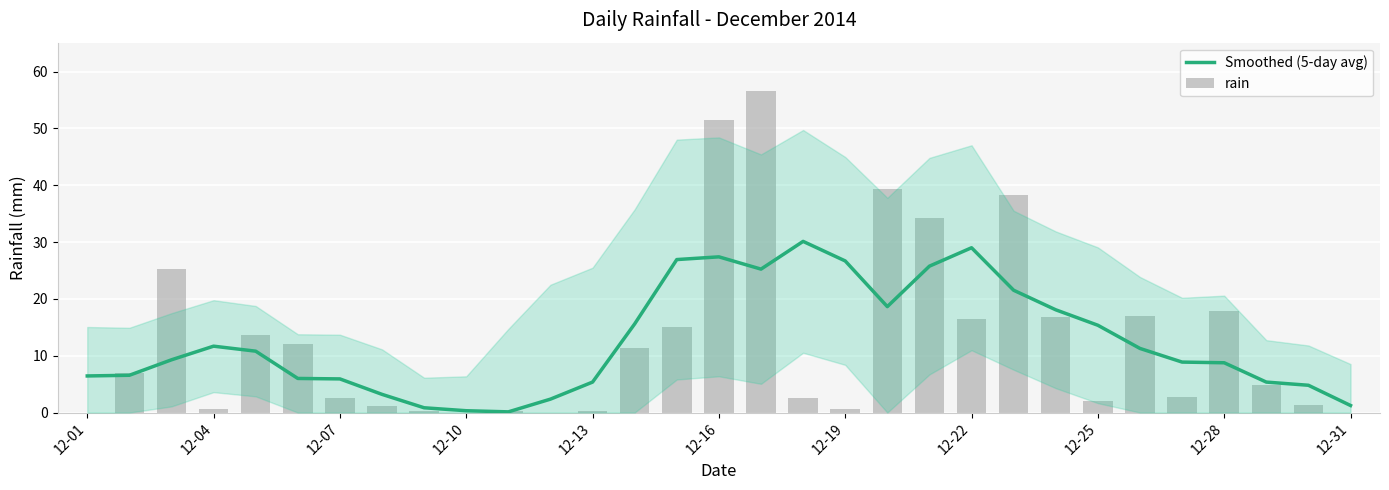

Which series has the largest total across all categories?

rain